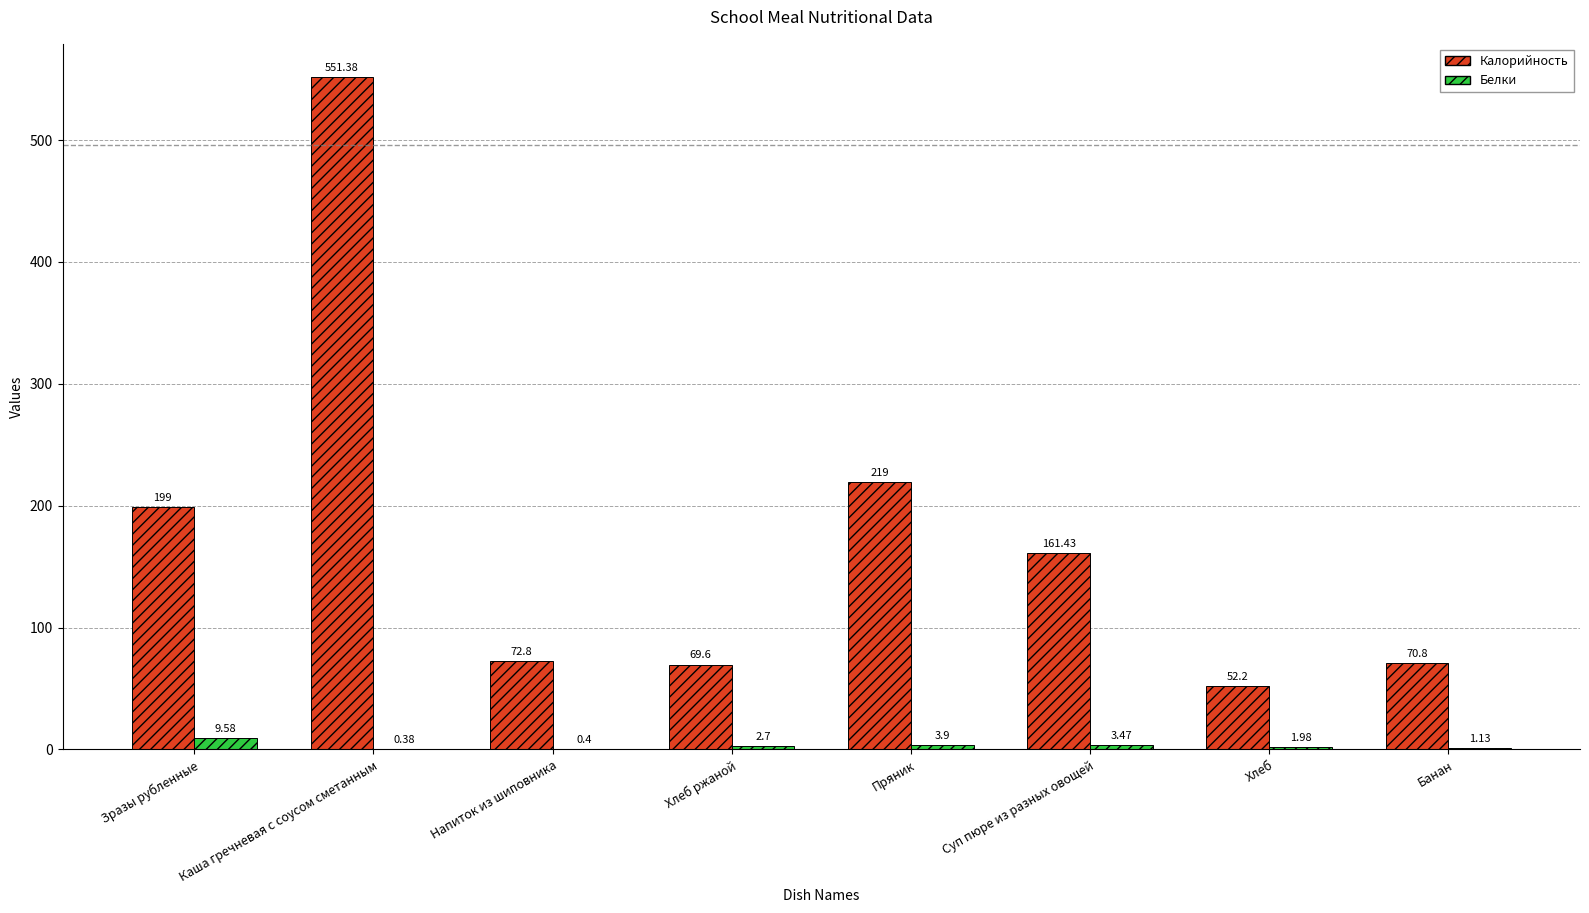

Where is Белки nearest to the value 4?

Пряник